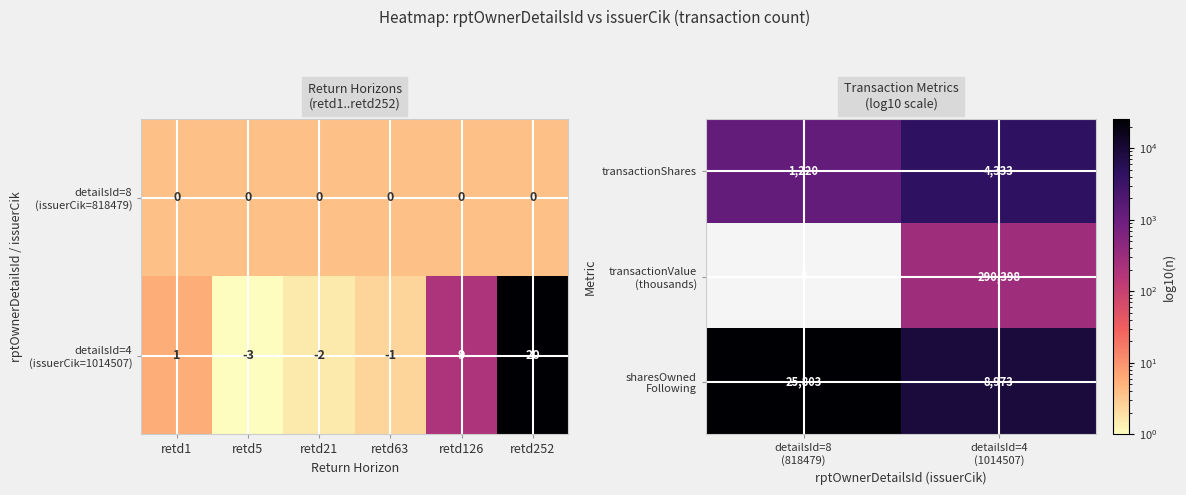

How many data points in transactionValue (thousands) are less than 290?

1